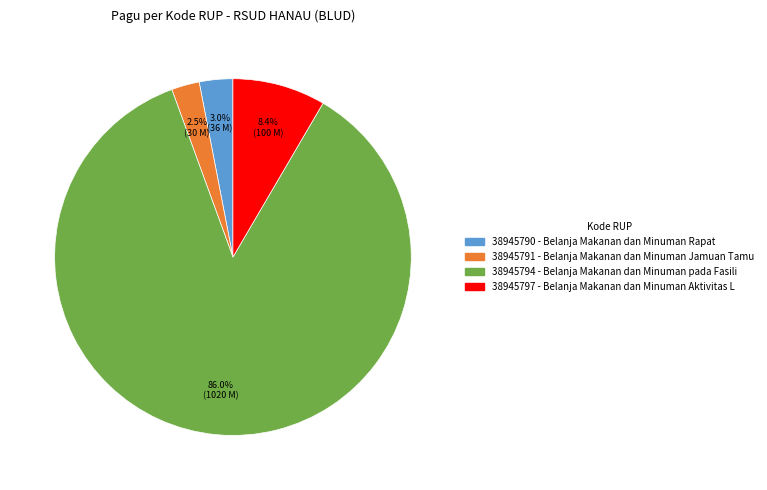

Between 38945791 and 38945797, which is larger?

38945797